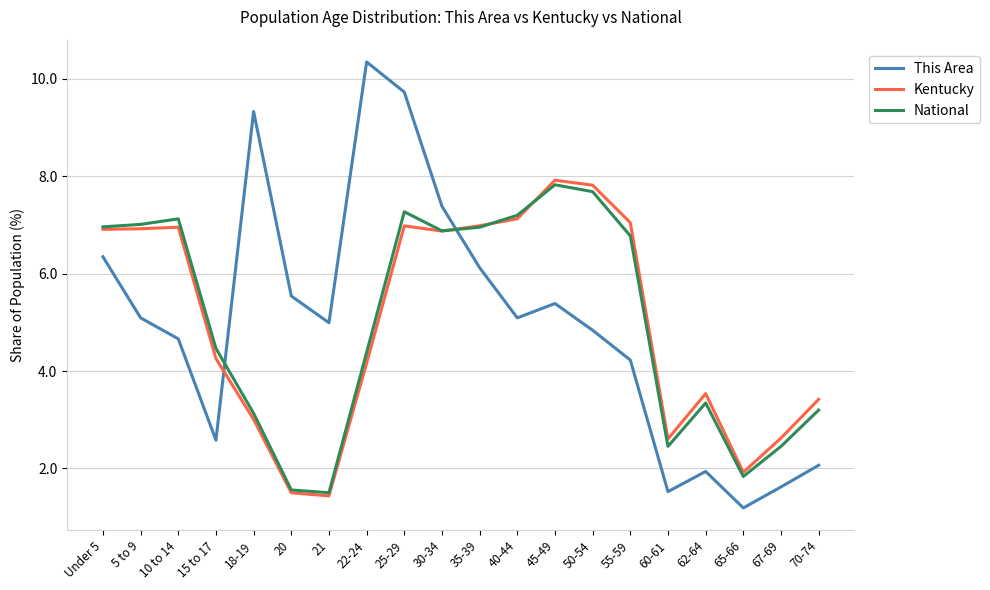

Which series changed the most between 15 to 17 and 35-39?

This Area